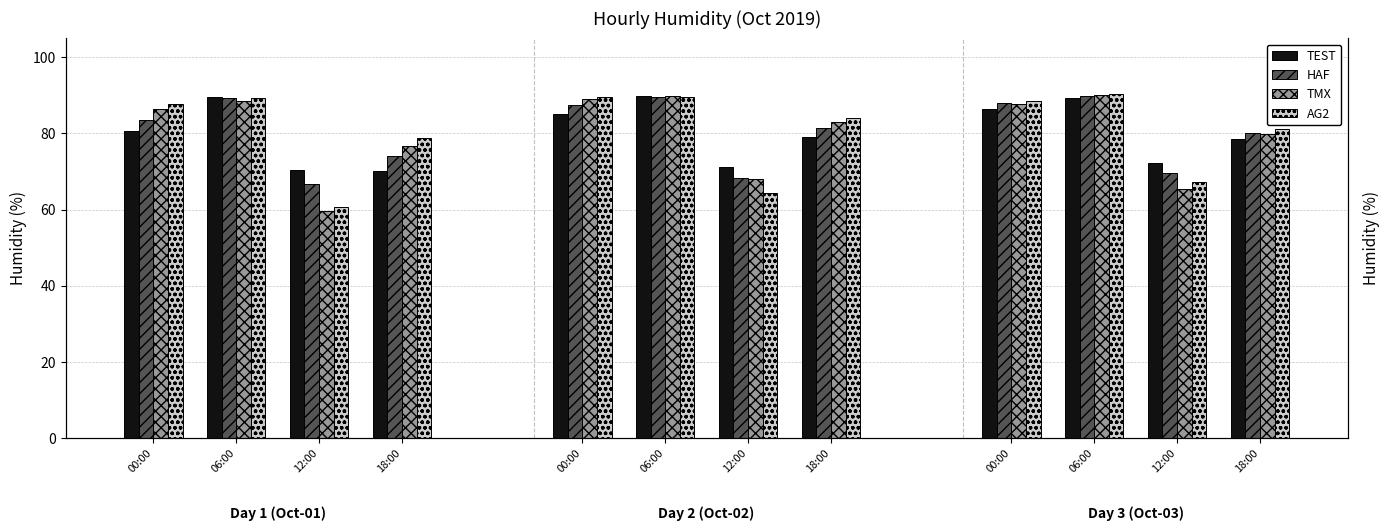

How many values in the TEST series are below 80?

6